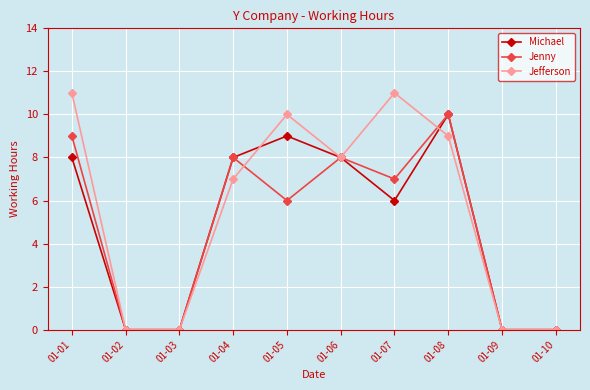

What is the value of the Jenny point at the 8th from the left?

10